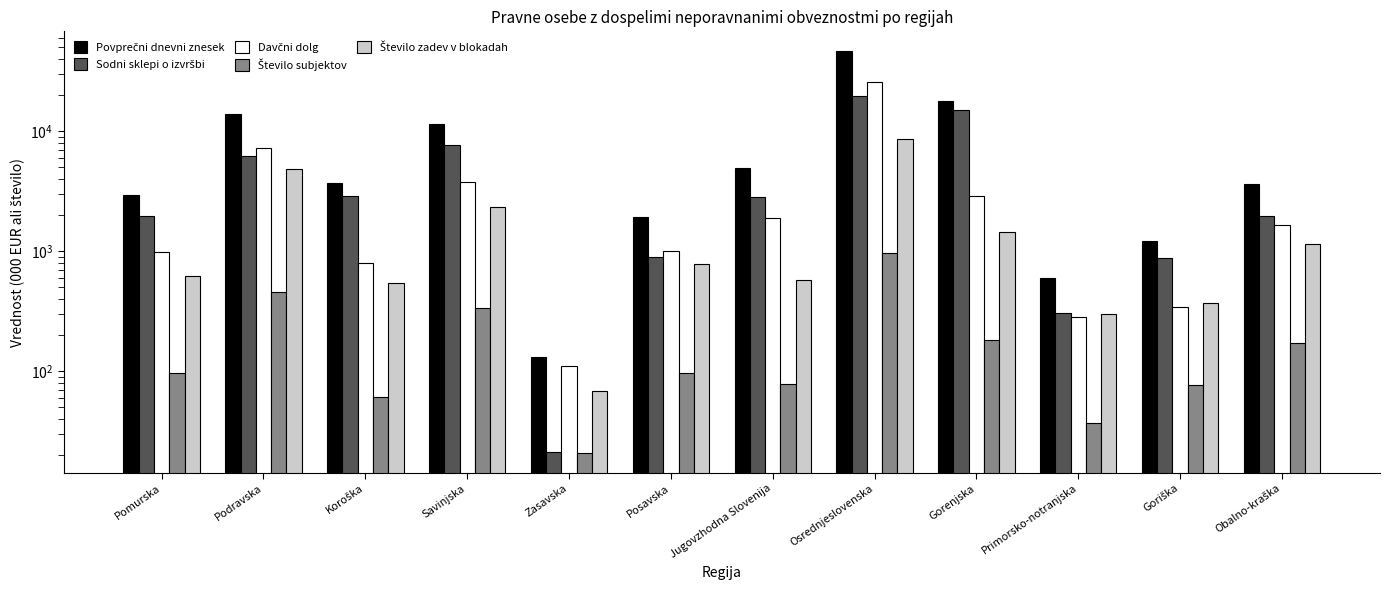

Is the value of Število subjektov at Osrednjeslovenska greater than the value of Davčni dolg at Pomurska?

No